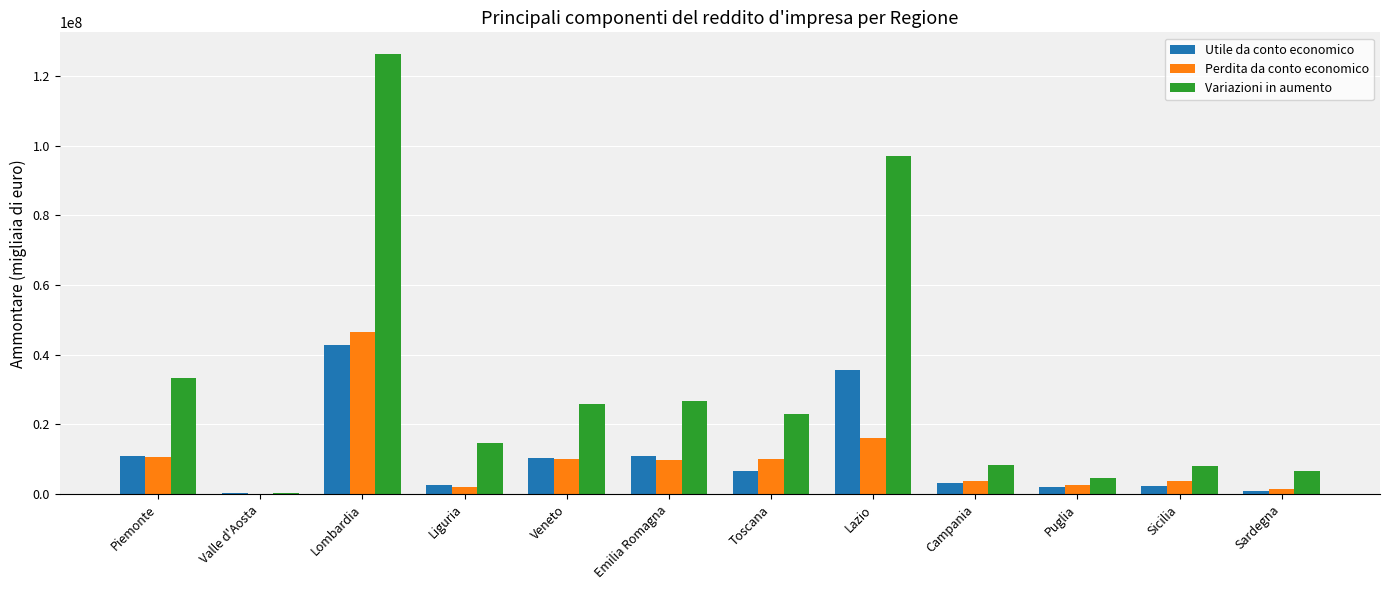

What is the greatest value displayed?

126155092